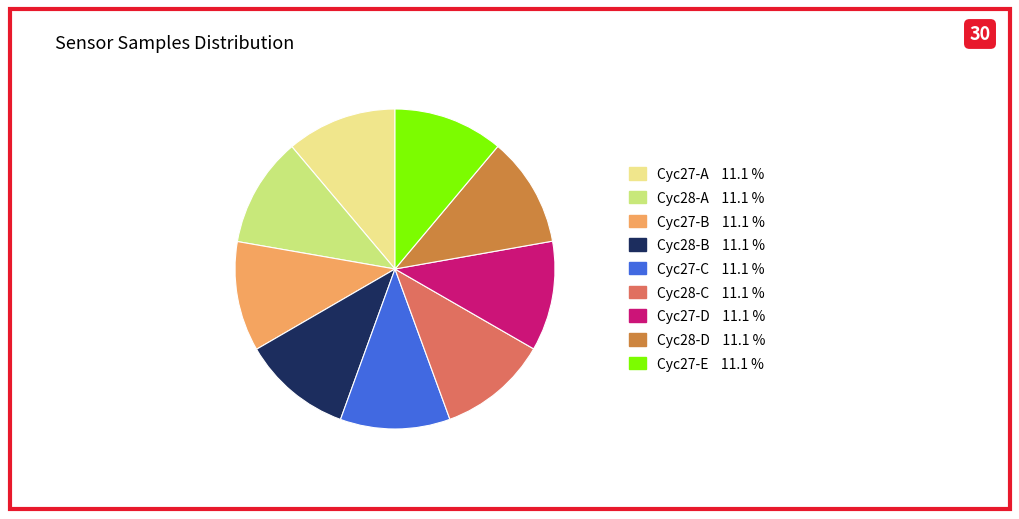

Count the number of slices in the pie.

9